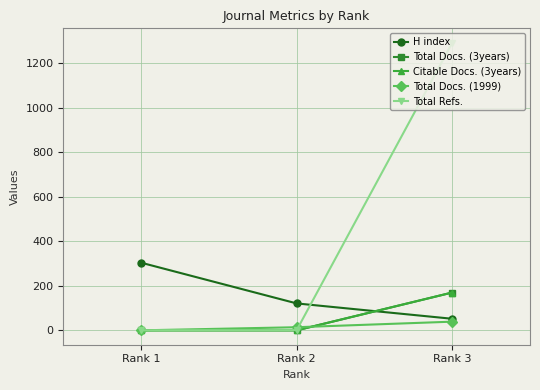

How many lines are shown in the chart?

5